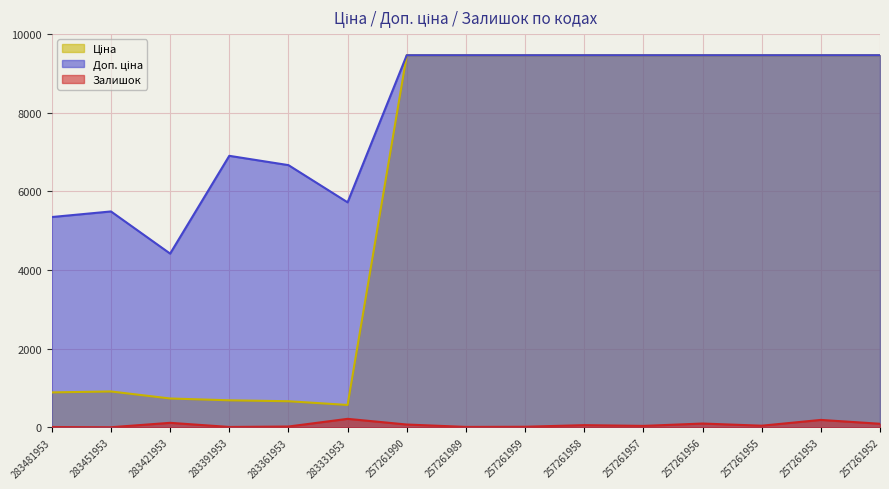

What is the value of the Доп. ціна point at the 1st from the left?

5347.0